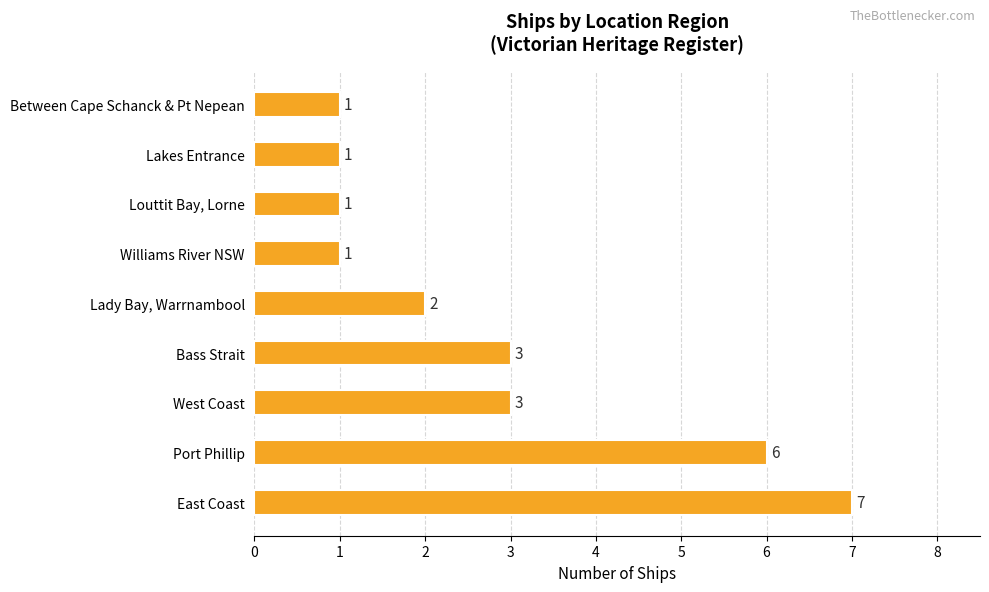

How many values are between 1 and 3?

7